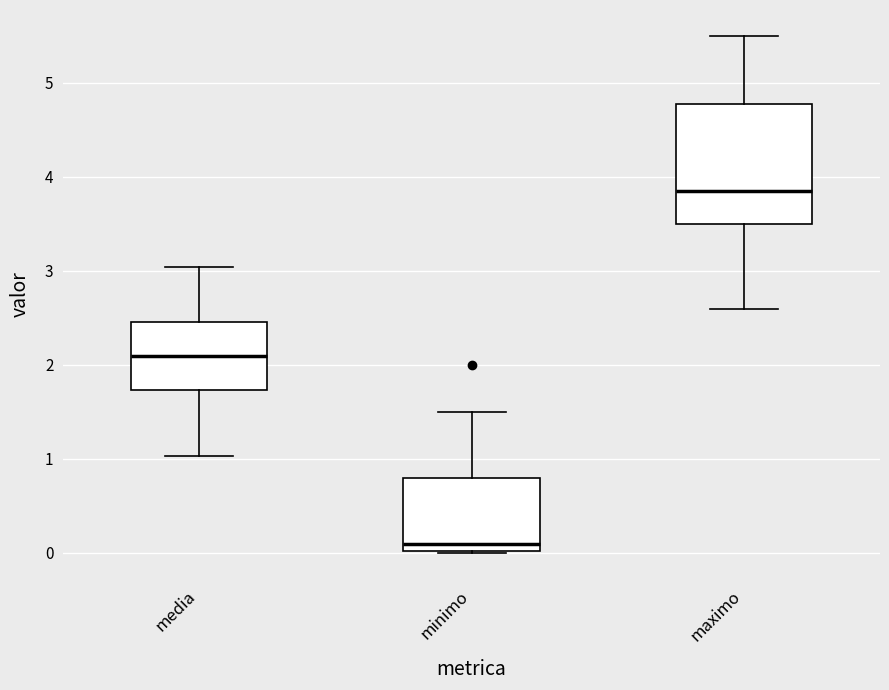

Reading left to right, read every box against the y-axis: the position of its median line, the range the box covers, and the ends of its whiskers. The values are not printed on the chart, so give them approximately, as read against the axis.

media: median 2.1, box 1.7 to 2.5, whiskers 1.0 to 3.0
minimo: median 0.1, box 0.0 to 0.8, whiskers 0.0 to 1.5
maximo: median 3.9, box 3.5 to 4.8, whiskers 2.6 to 5.5